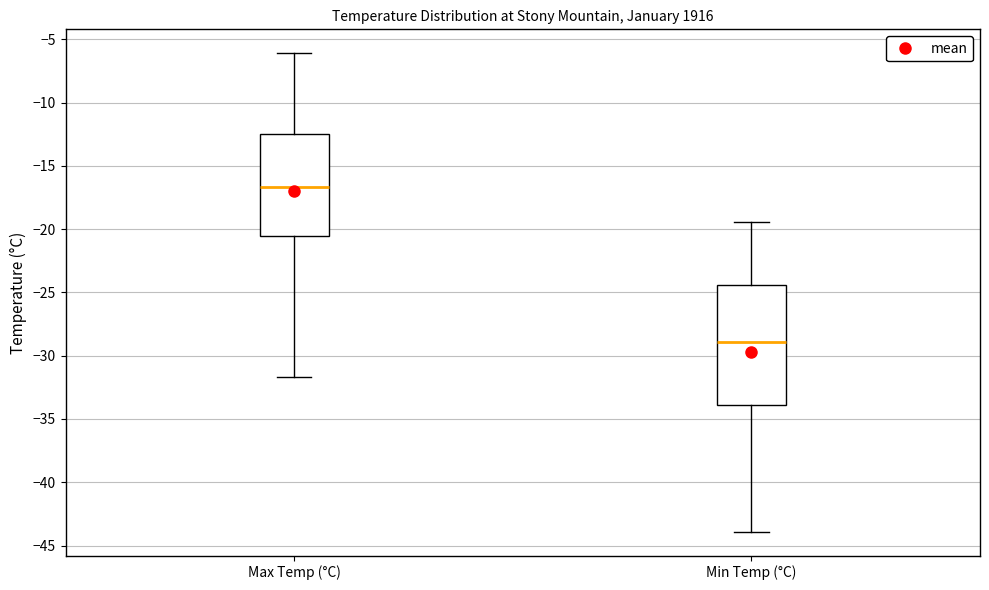

Which box has the highest median line?

Max Temp (°C)